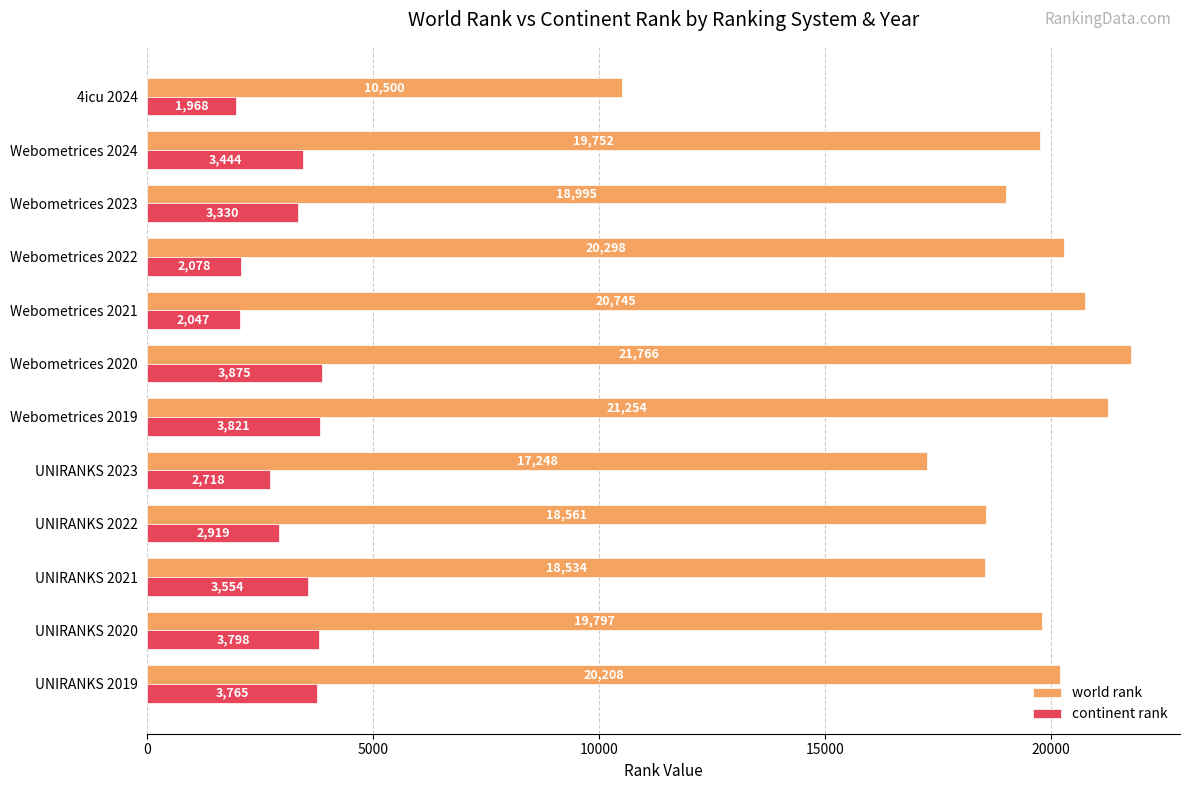

At which label does continent rank reach its peak?

Webometrices 2020